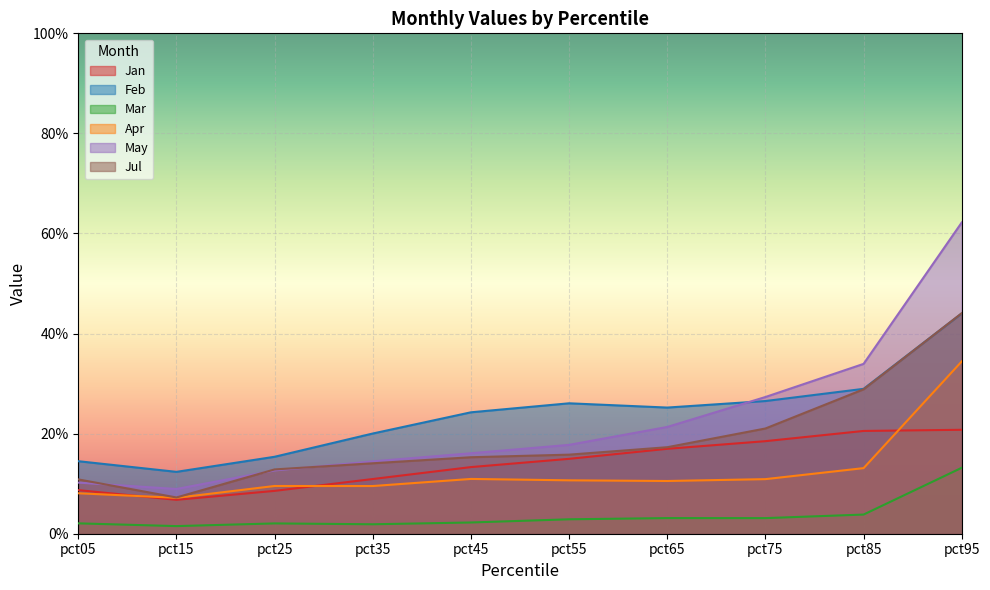

What is the value of the Jul point at the 3rd from the left?

0.1